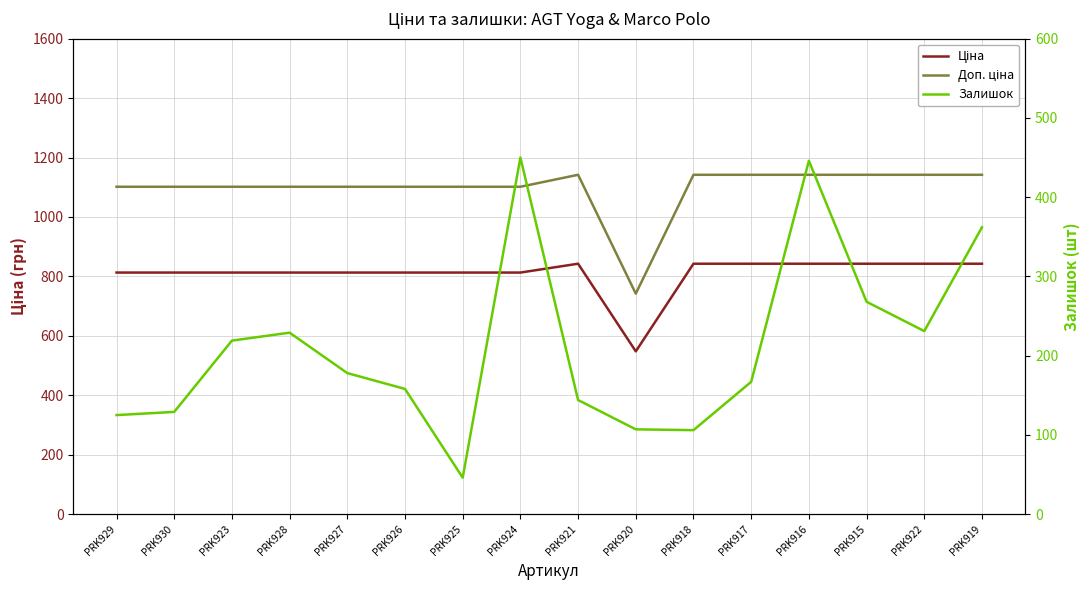

What is the minimum value shown in the chart?

46.0